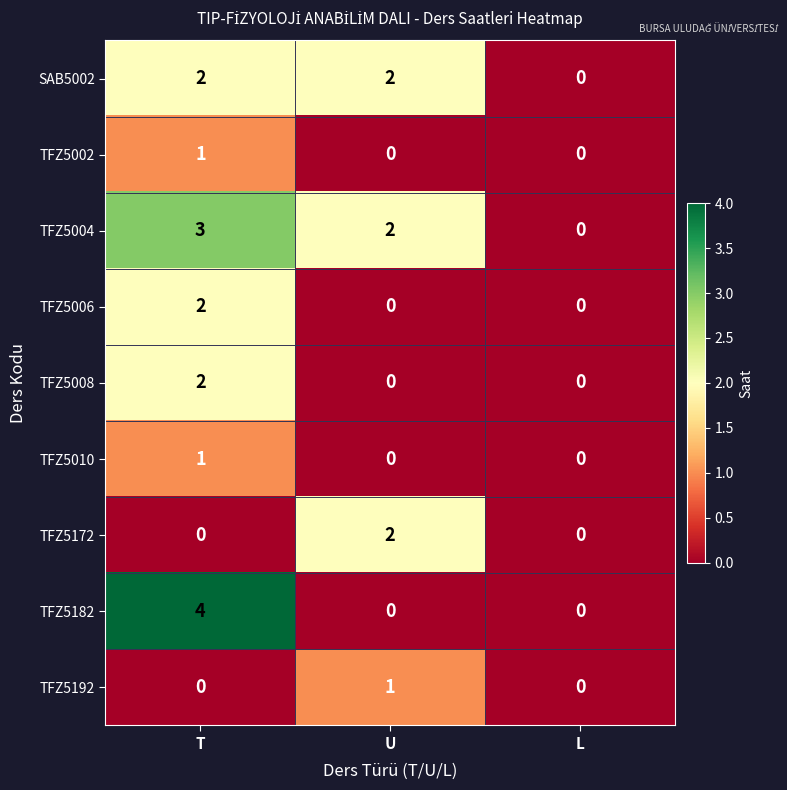

How many values in the TFZ5004 series are below 2?

1